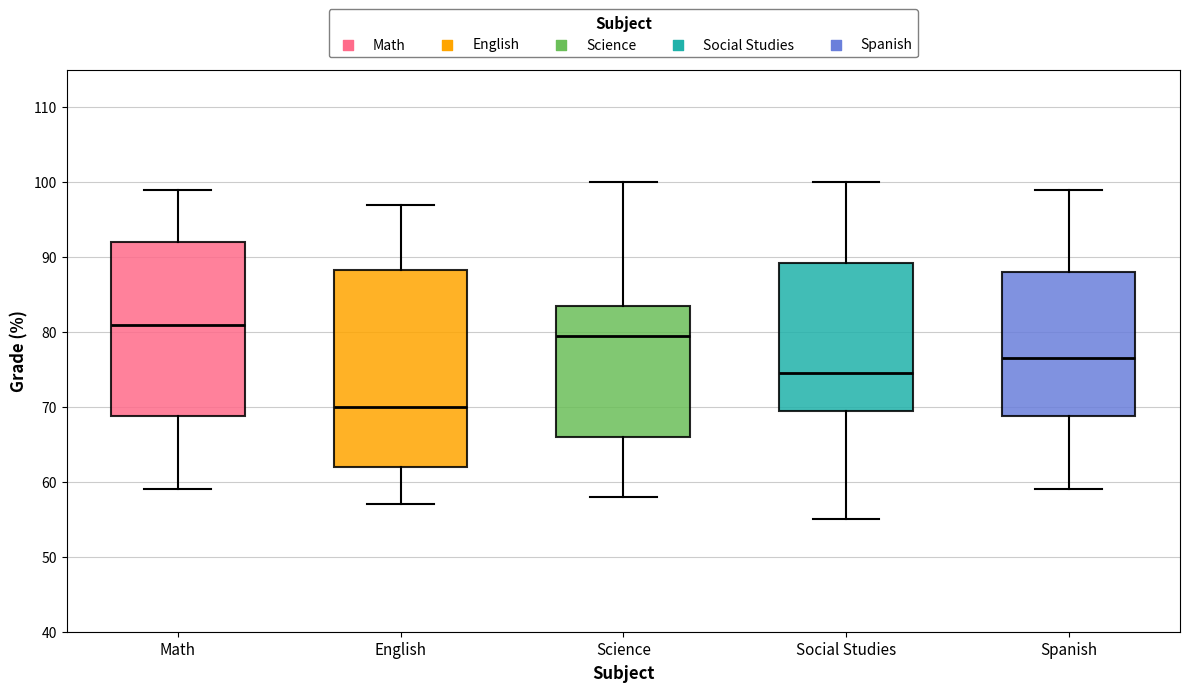

Reading left to right, transcribe this box plot: for each box, give where its median line is, the range the box spans, and where its two whiskers end, as read against the y-axis. The values are not printed on the chart, so give them approximately, as read against the axis.

Math: median 81, box 69 to 92, whiskers 59 to 99
English: median 70, box 62 to 88, whiskers 57 to 97
Science: median 80, box 66 to 84, whiskers 58 to 100
Social Studies: median 75, box 70 to 89, whiskers 55 to 100
Spanish: median 77, box 69 to 88, whiskers 59 to 99